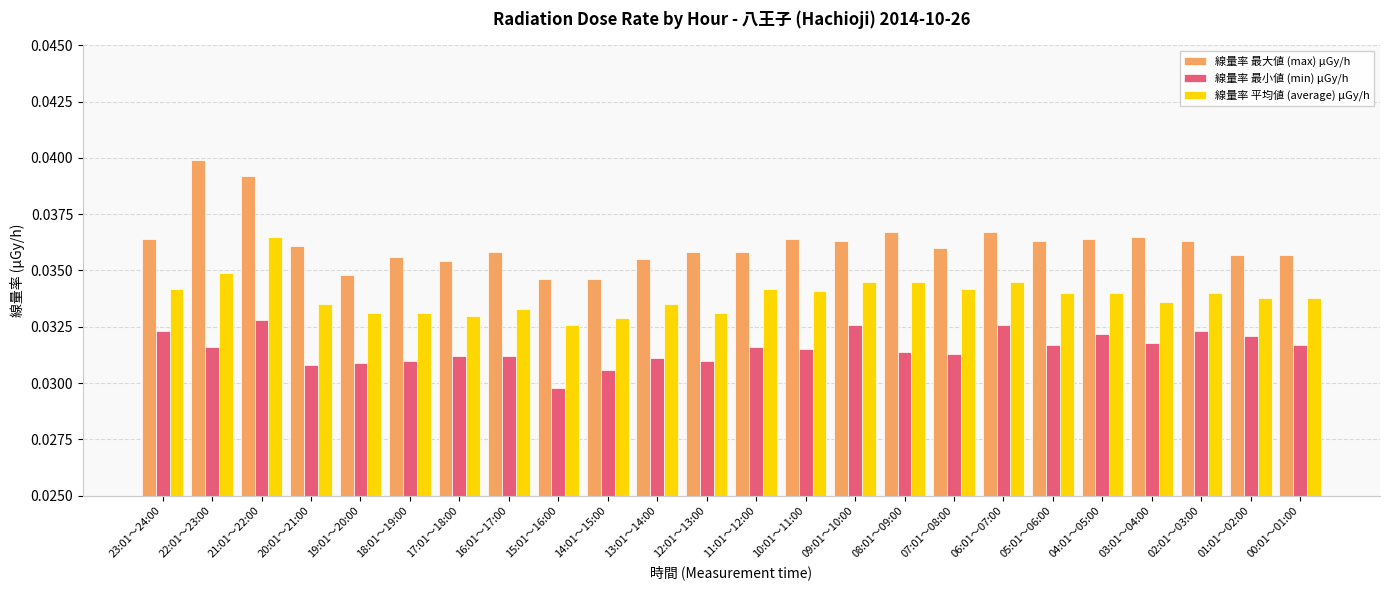

Between 23:01～24:00 and 16:01～17:00, which series saw the biggest shift?

線量率 最小値 (min) μGy/h